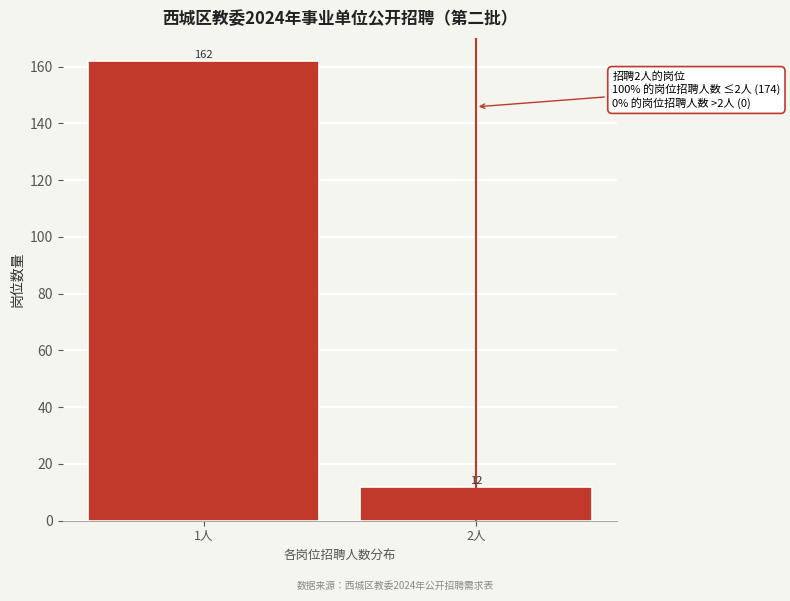

Reading left to right, what are all the values shown in this chart?

1人=162	2人=12